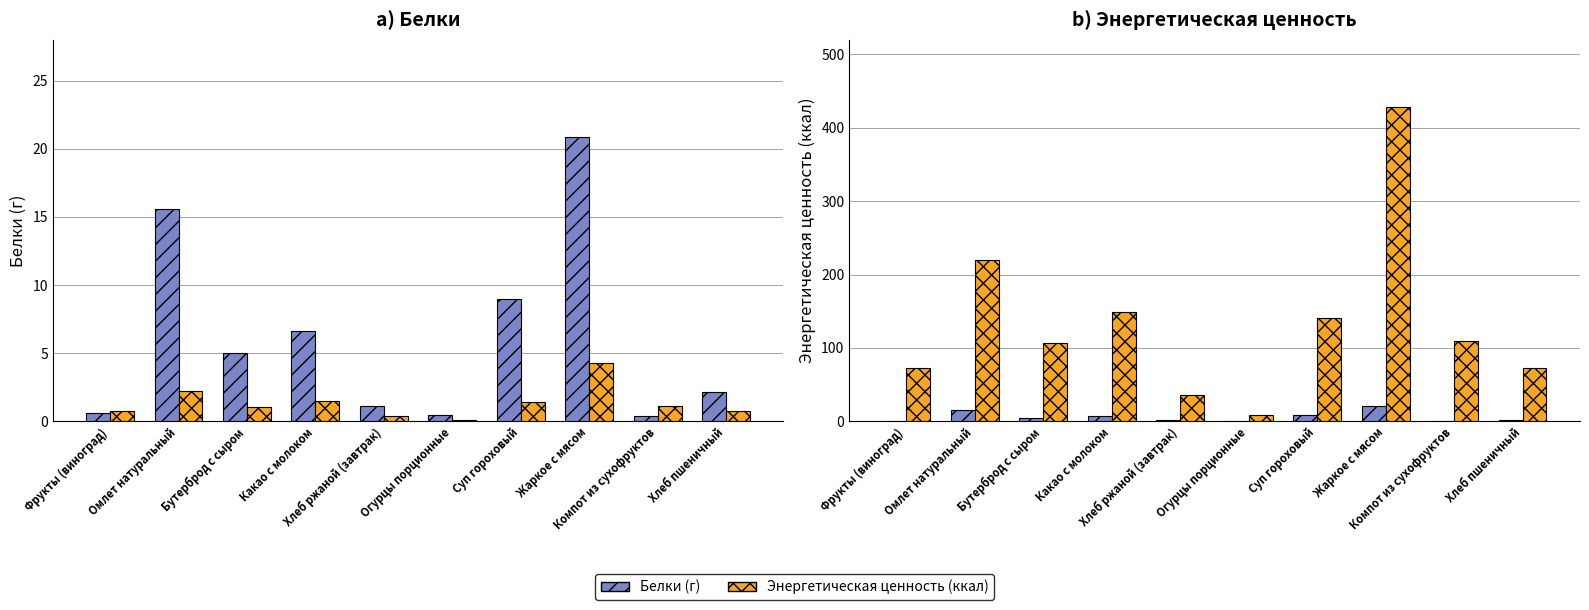

What is the greatest value displayed?

428.6